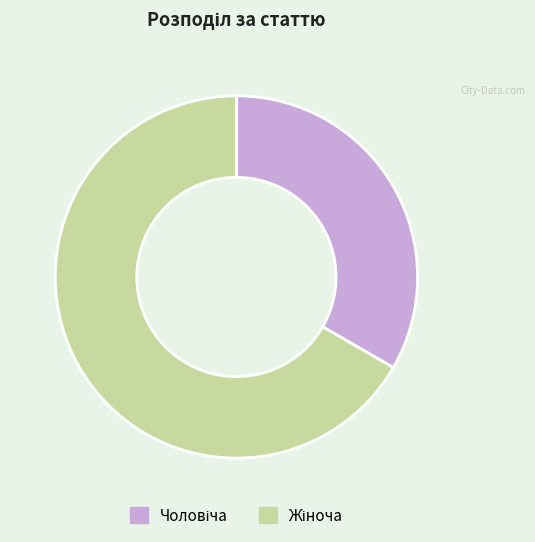

Is there a majority slice in this chart?

Yes